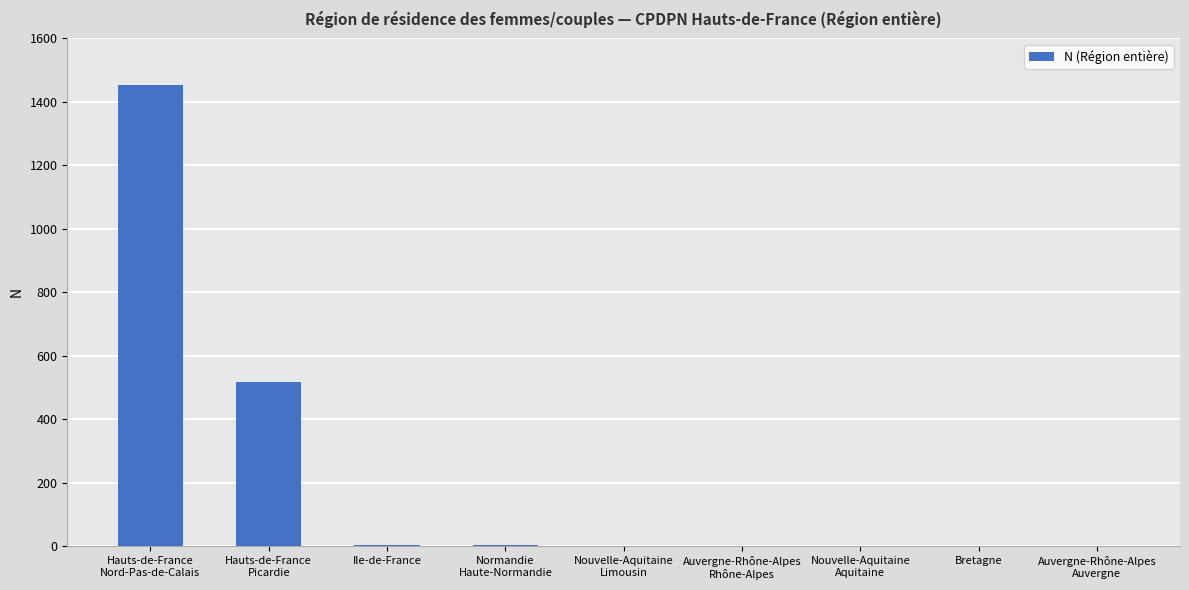

What is the average value?

221